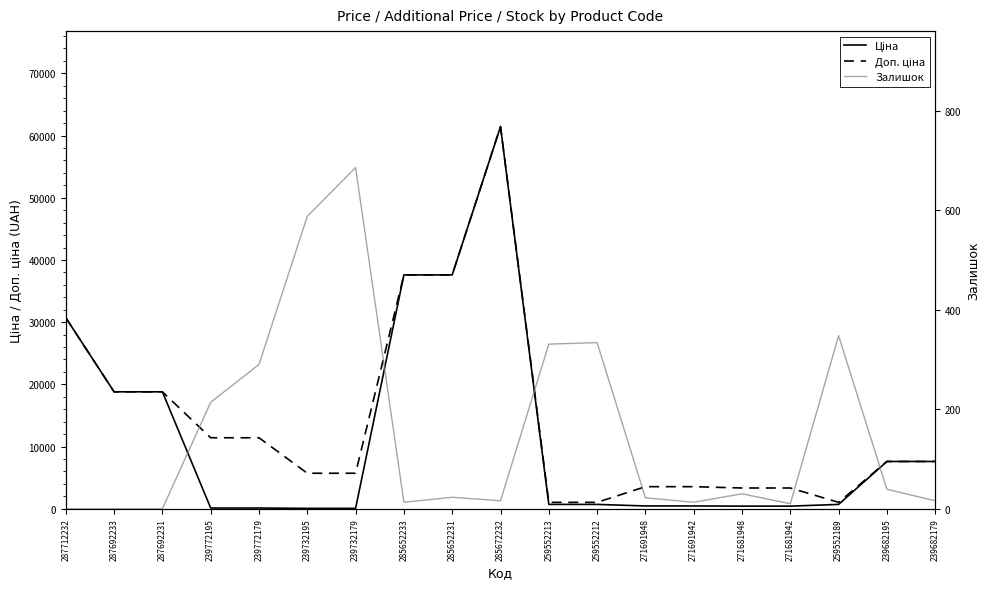

Which has a higher value, 239732179 or 271681942?

271681942